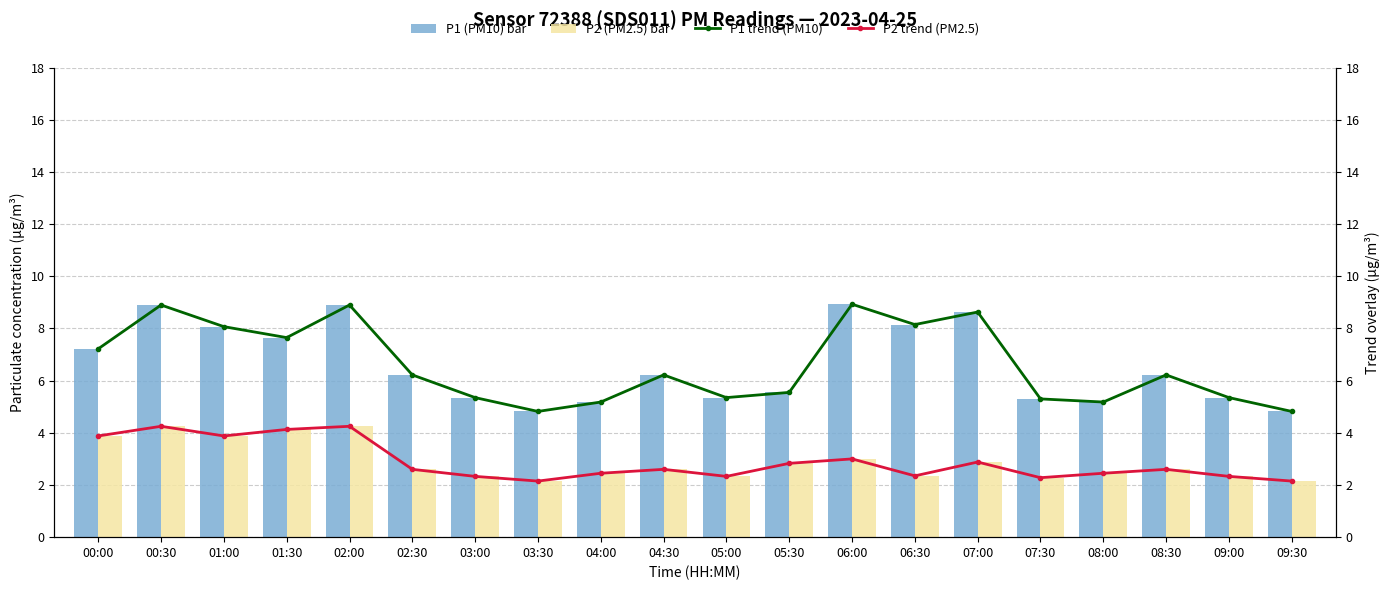

Which category has the highest value in the P1 (PM10) series?

06:00